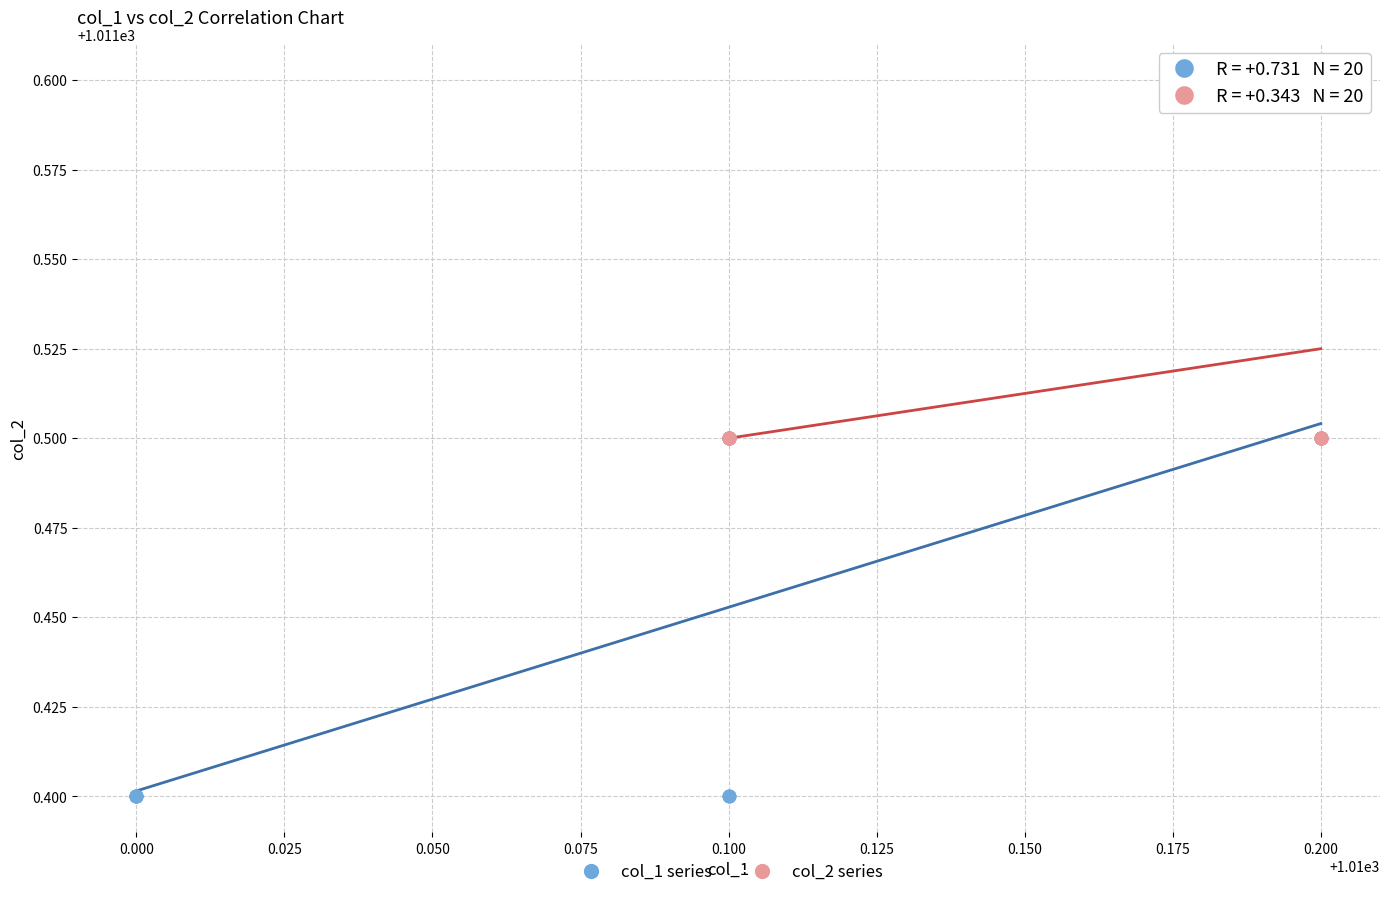

Which series contains the lowest Y value?

col_1 series